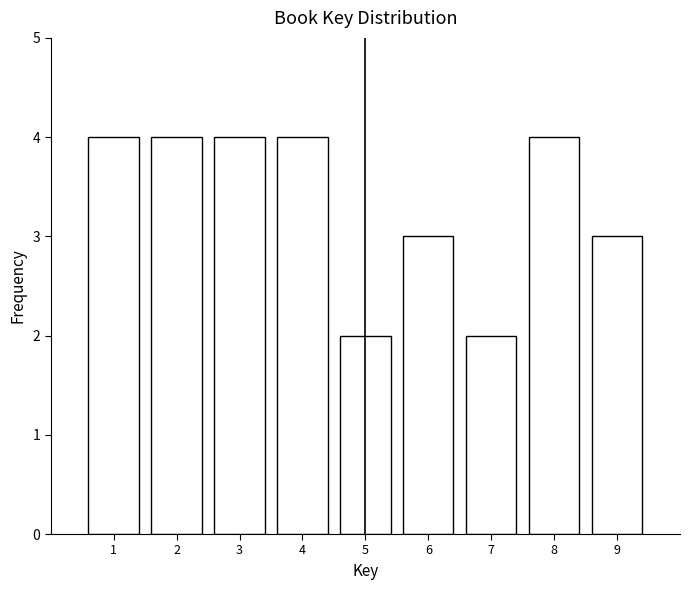

Reading left to right, transcribe all the data shown in this chart.

4	4	4	4	2	3	2	4	3